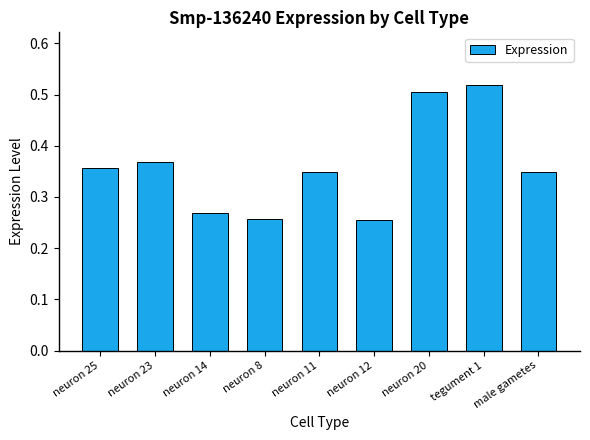

The value at neuron 25 is 0.6. True or false?

False